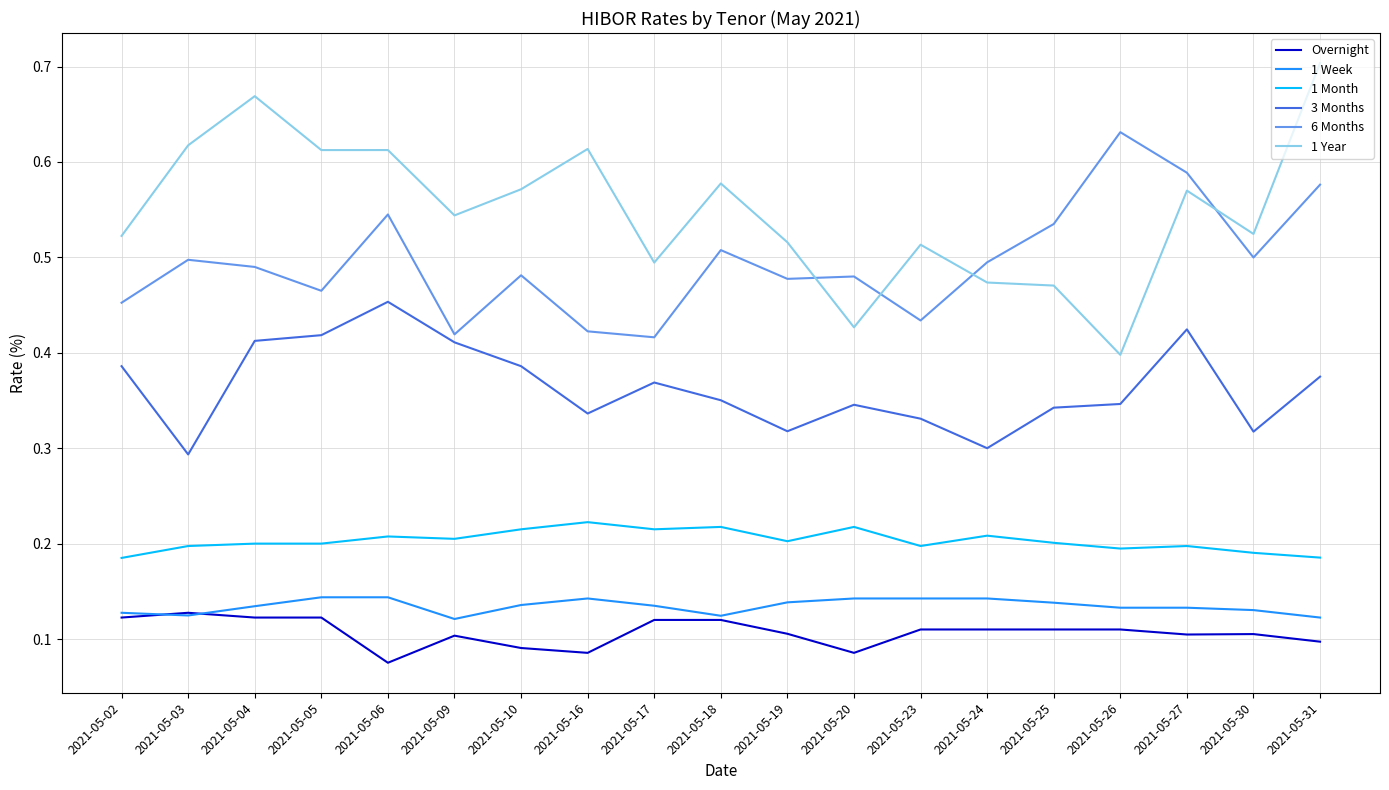

At which label is 1 Year closest to 0?

2021-05-26